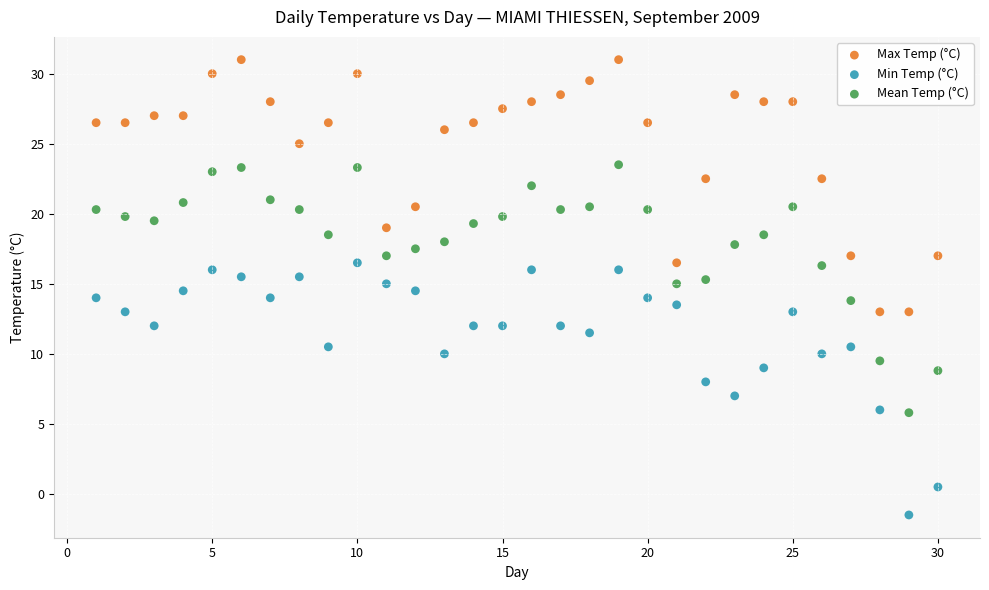

Which series contains the highest Y value?

Max Temp (°C)